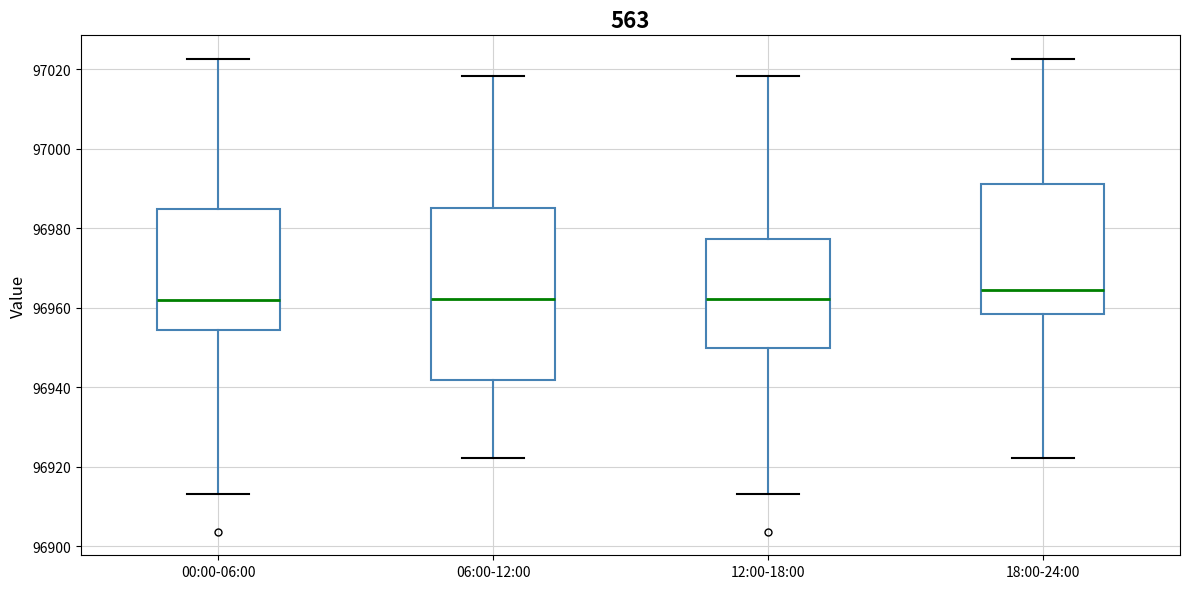

Reading left to right, read every box against the y-axis: the position of its median line, the range the box covers, and the ends of its whiskers. The values are not printed on the chart, so give them approximately, as read against the axis.

00:00-06:00: median 96962, box 96954 to 96984, whiskers 96914 to 97022
06:00-12:00: median 96962, box 96942 to 96986, whiskers 96922 to 97018
12:00-18:00: median 96962, box 96950 to 96978, whiskers 96914 to 97018
18:00-24:00: median 96964, box 96958 to 96992, whiskers 96922 to 97022